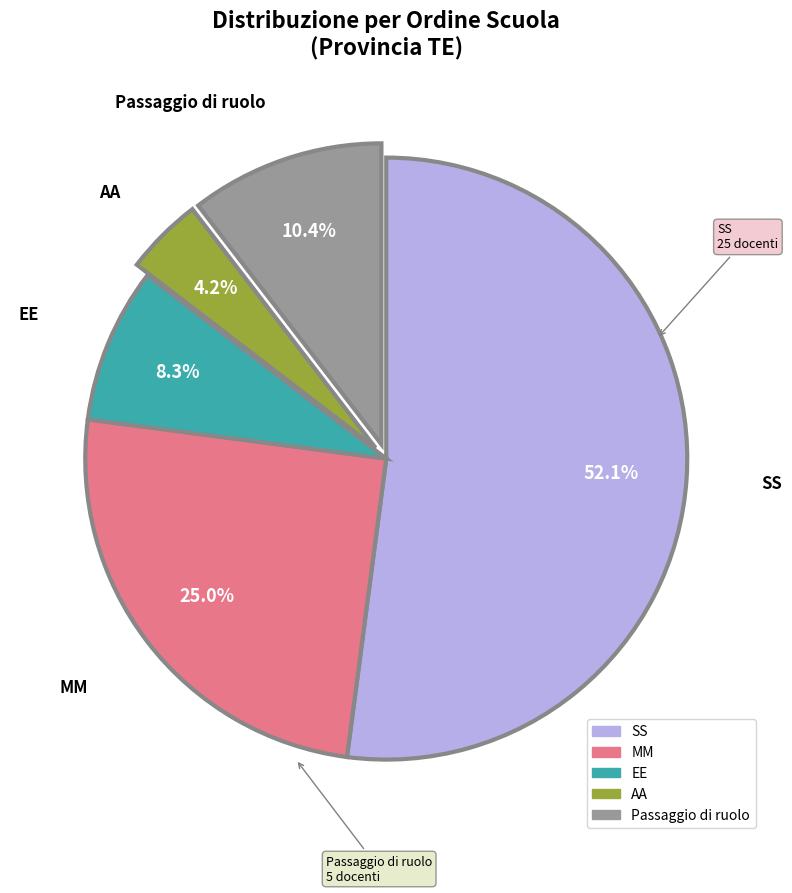

What portion of the pie excludes SS?

47.9%